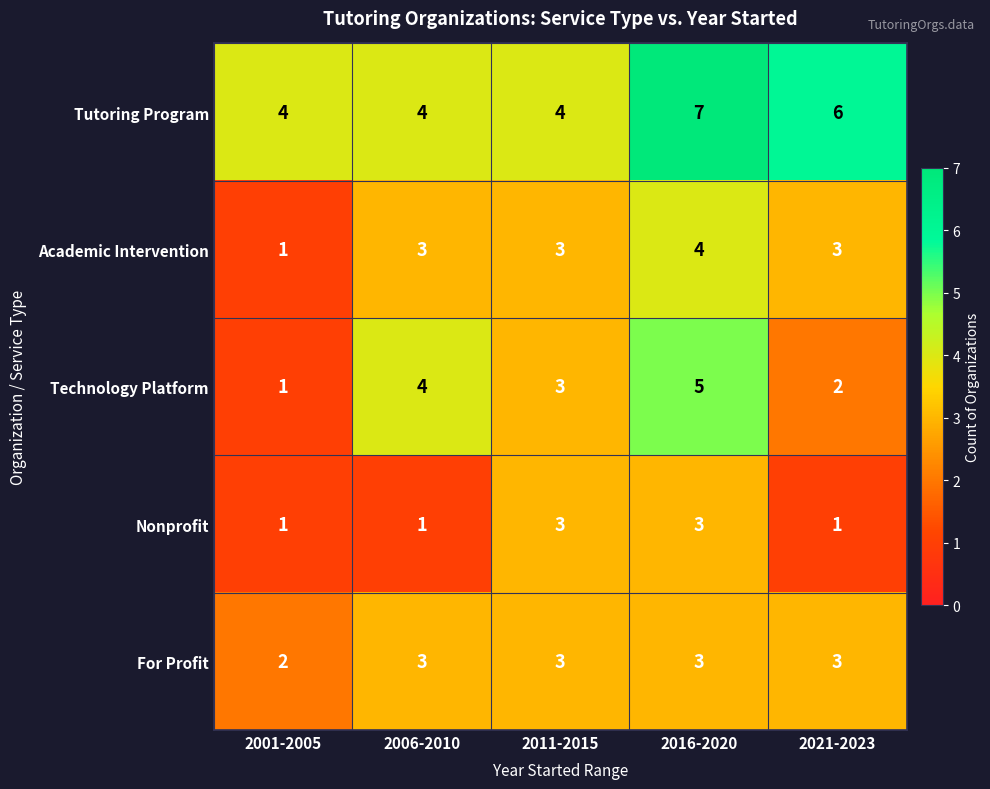

Is it true that Technology Platform equals 2 at 2001-2005?

False